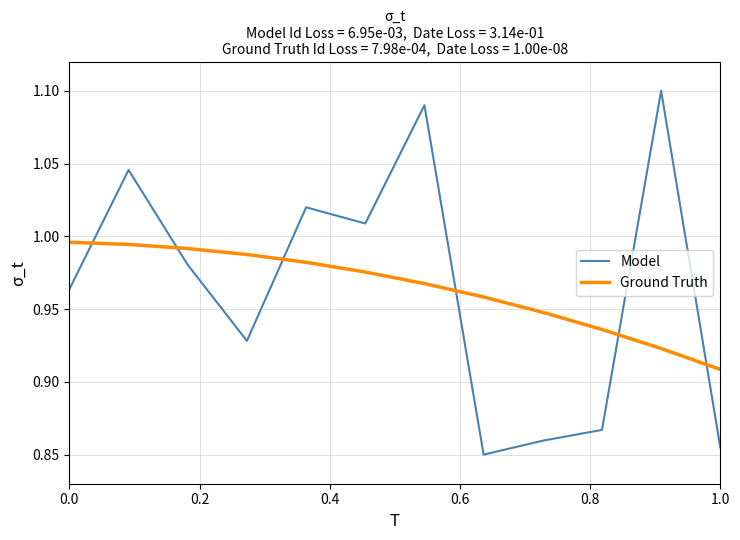

Count the number of categories in the chart.

12